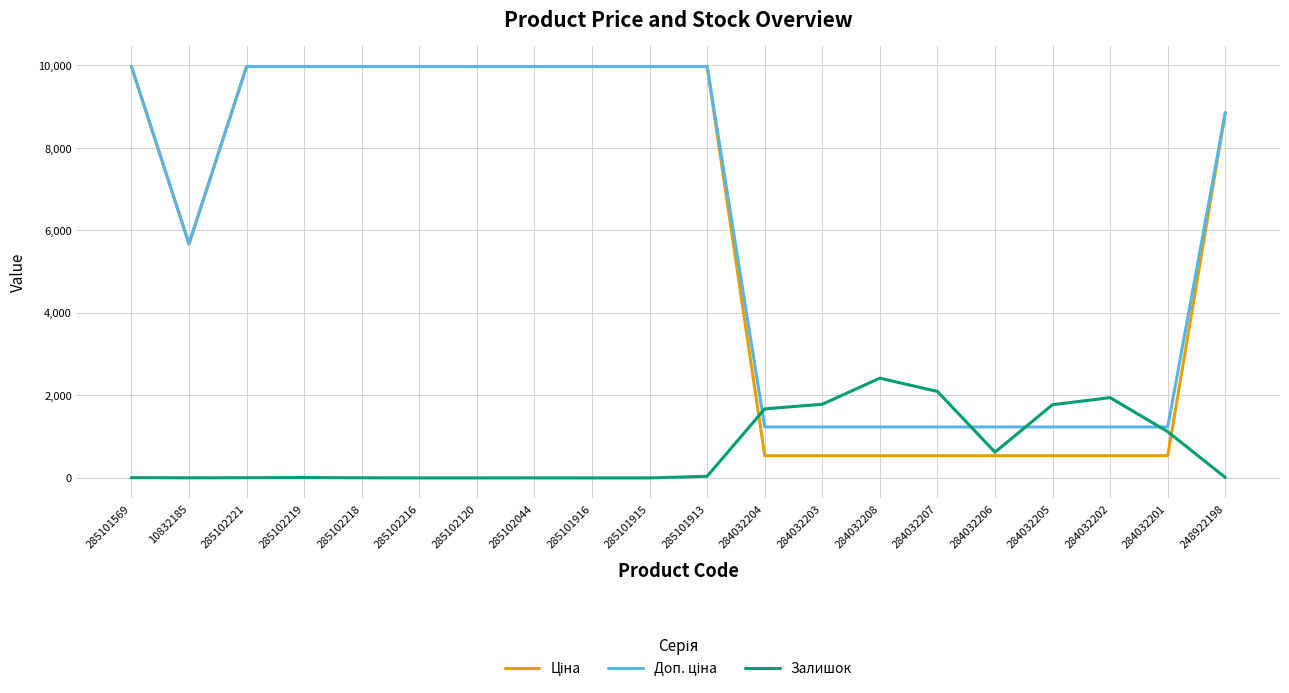

True or false: Залишок has a value of 613.9 at 284032201.

False